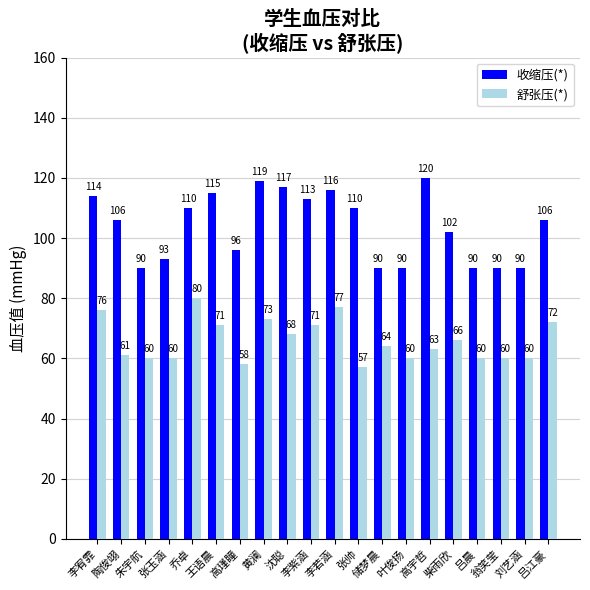

At which category does the chart reach its peak across all series?

高宇哲